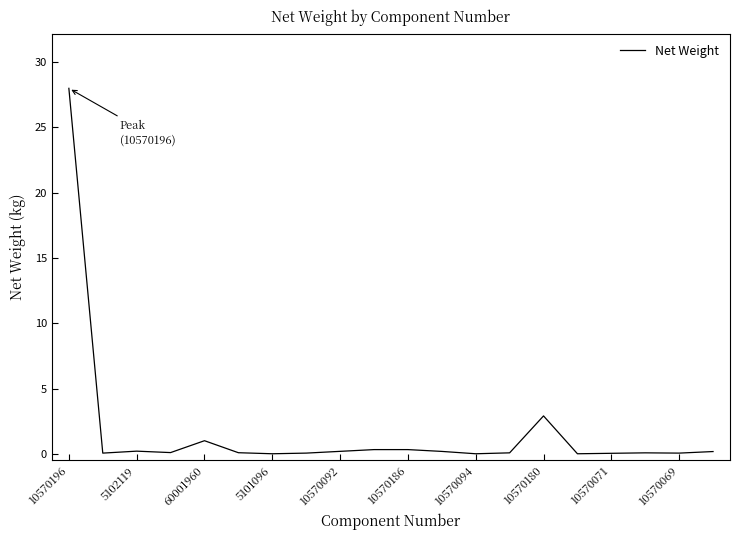

What is the difference between the maximum and minimum values?

28.0